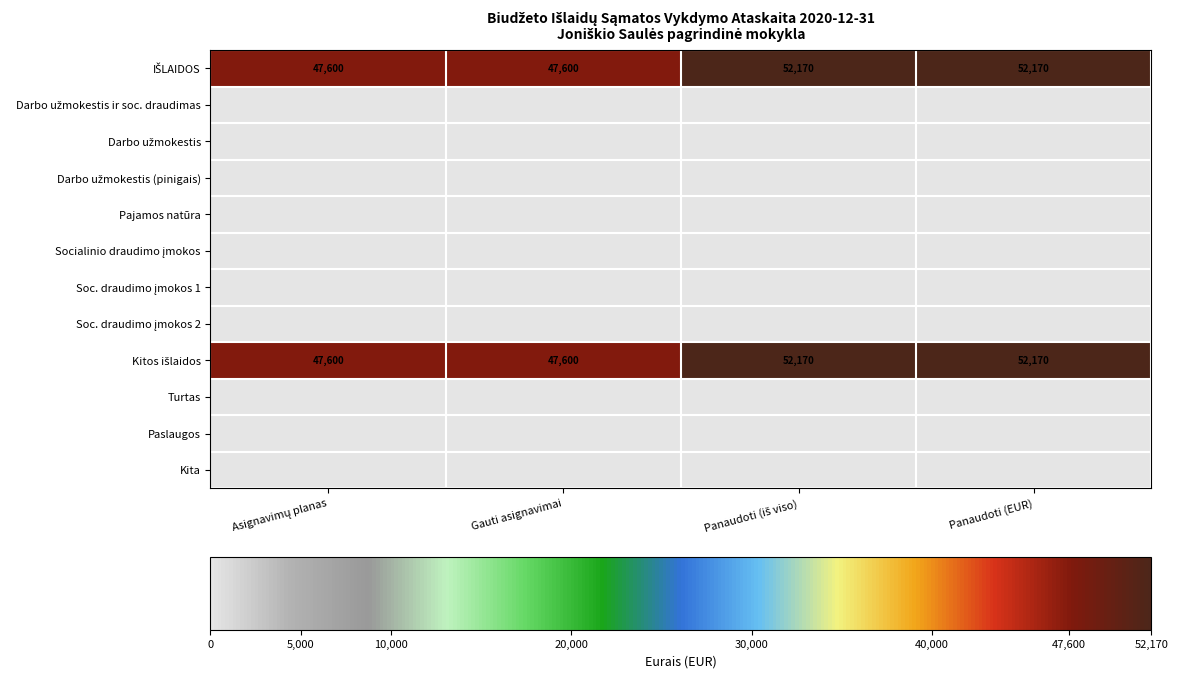

What is the difference between the IŠLAIDOS values at Panaudoti (EUR) and Asignavimų planas?

4570.3